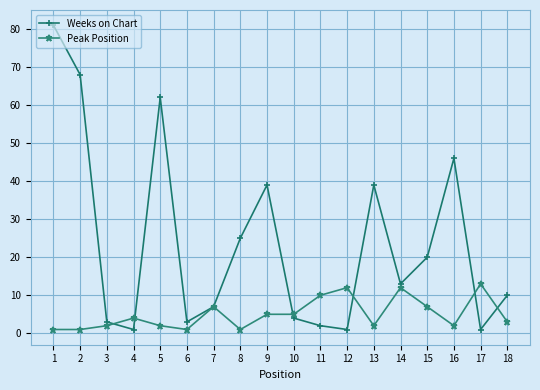

The value of Weeks on Chart at 16 is 79. True or false?

False